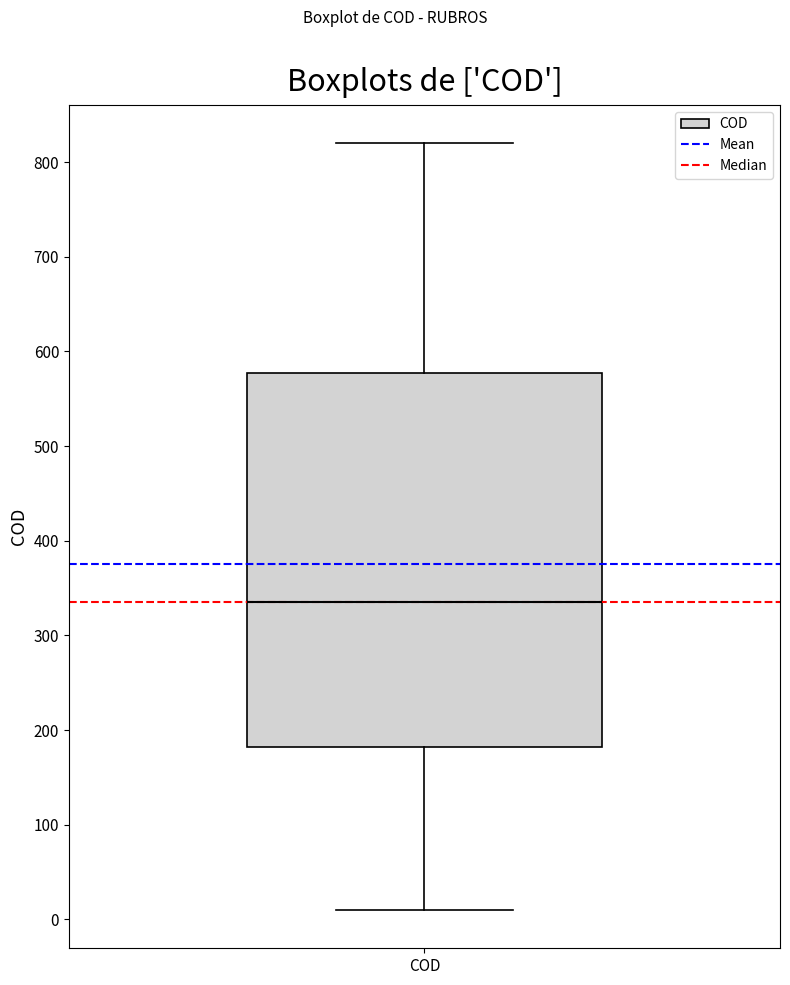

Transcribe this box plot: give where the median line is, the range the box spans, and where the two whiskers end, as read against the y-axis. The values are not printed on the chart, so give them approximately, as read against the axis.

median 340, box 180 to 580, whiskers 10 to 820